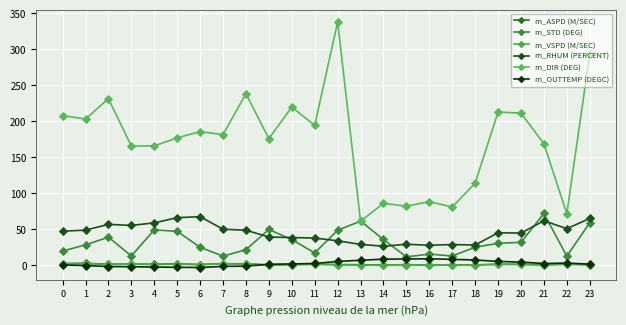

At 13, list the series in order from largest to smallest.

m_STD (DEG), m_DIR (DEG), m_RHUM (PERCENT), m_OUTTEMP (DEGC), m_ASPD (M/SEC), m_VSPD (M/SEC)